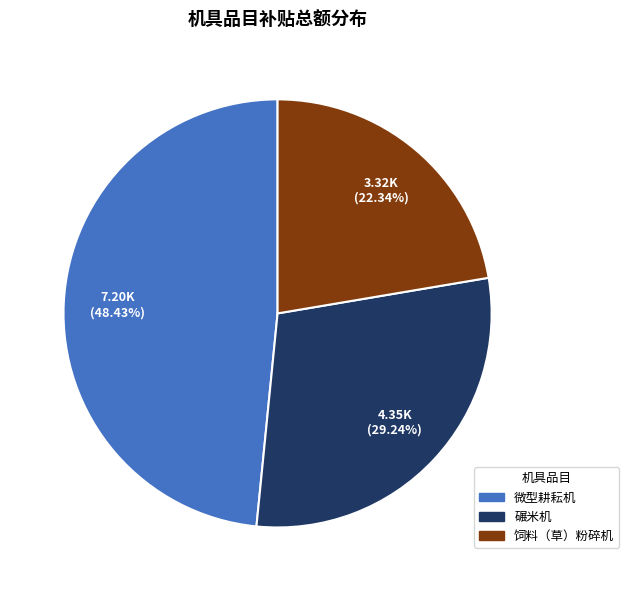

Is there a majority slice in this chart?

No